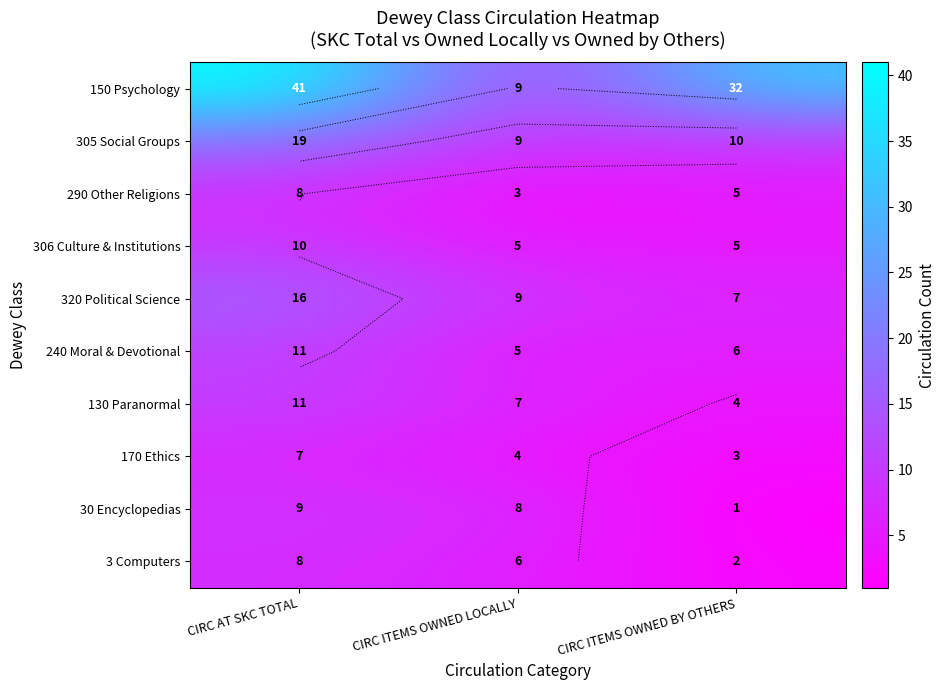

List the series in order of their peak value, lowest first.

170 Ethics, 290 Other Religions, 3 Computers, 30 Encyclopedias, 306 Culture & Institutions, 240 Moral & Devotional, 130 Paranormal, 320 Political Science, 305 Social Groups, 150 Psychology